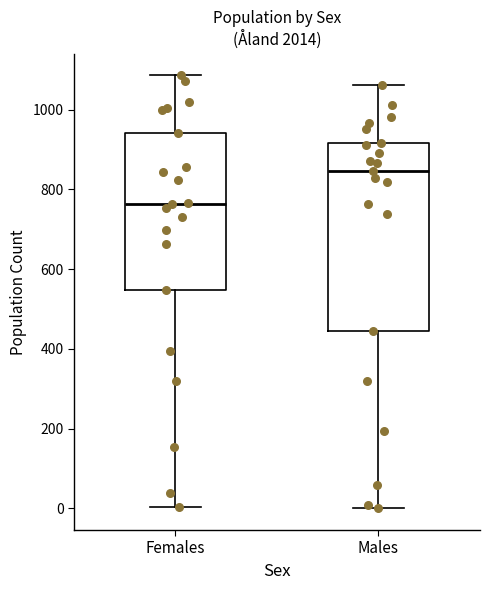

Reading left to right, transcribe this box plot: for each box, give where its median line is, the range the box spans, and where its two whiskers end, as read against the y-axis. The values are not printed on the chart, so give them approximately, as read against the axis.

Females: median 760, box 540 to 940, whiskers 0 to 1080
Males: median 840, box 440 to 920, whiskers 0 to 1060